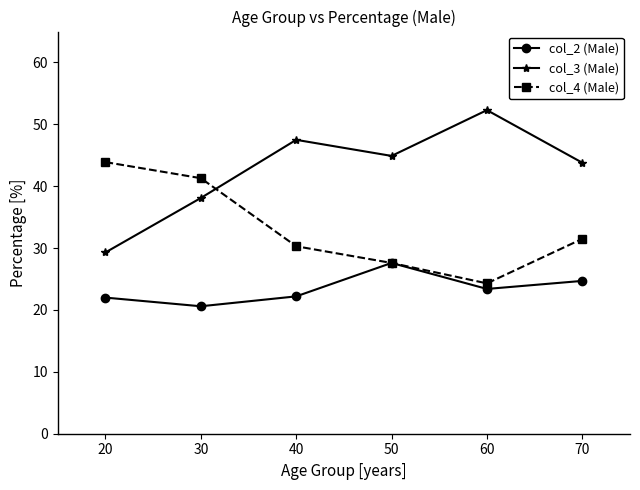

Which category has the lowest value across all series?

30